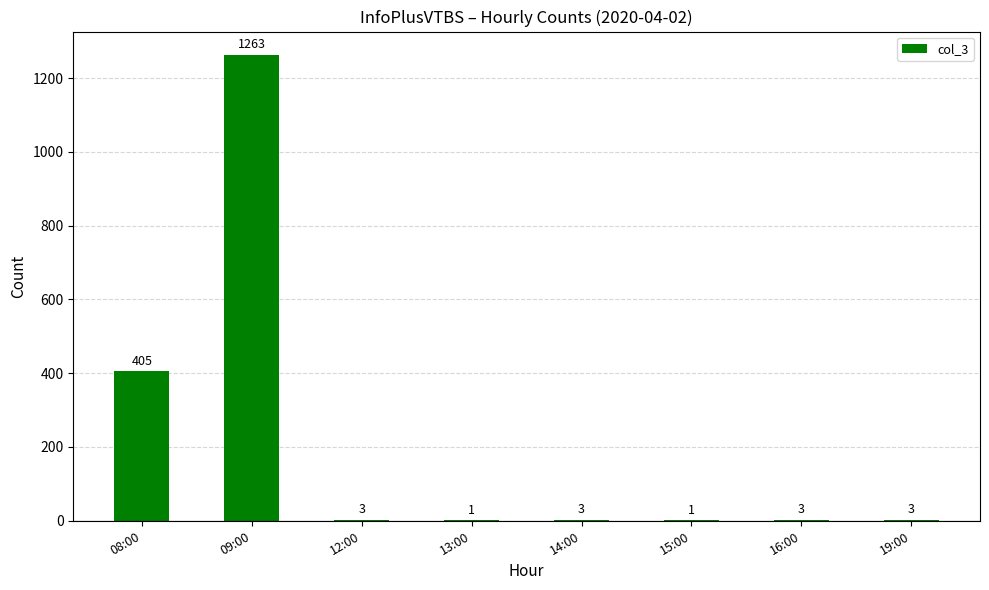

Is it true that the value at 09:00 is 406?

False